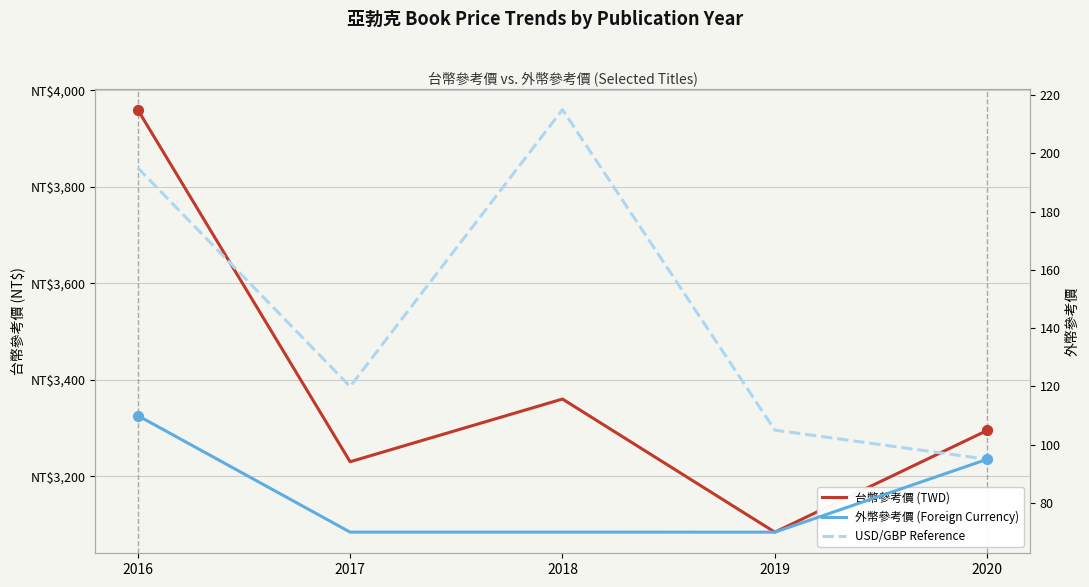

At which category is the sum across all series the highest?

2016